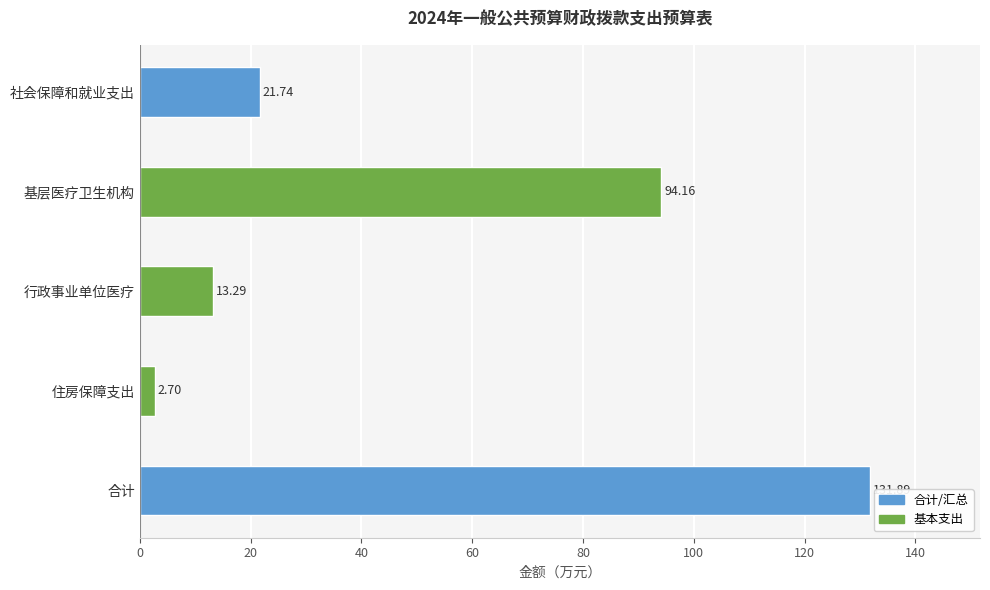

Where is the data nearest to the value 67?

基层医疗卫生机构